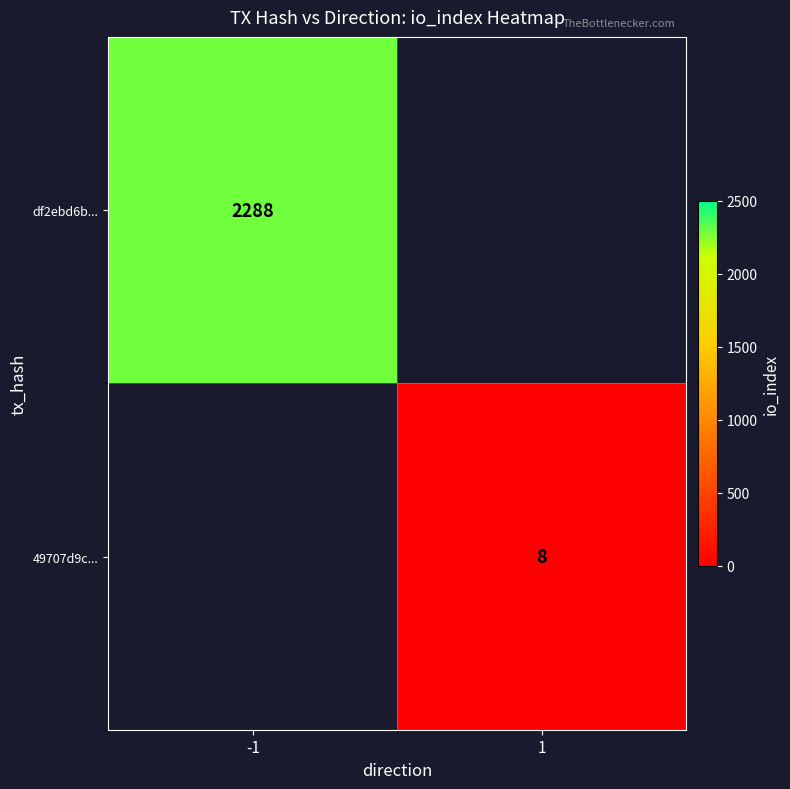

The value of df2ebd6b... at -1 is 3380. True or false?

False